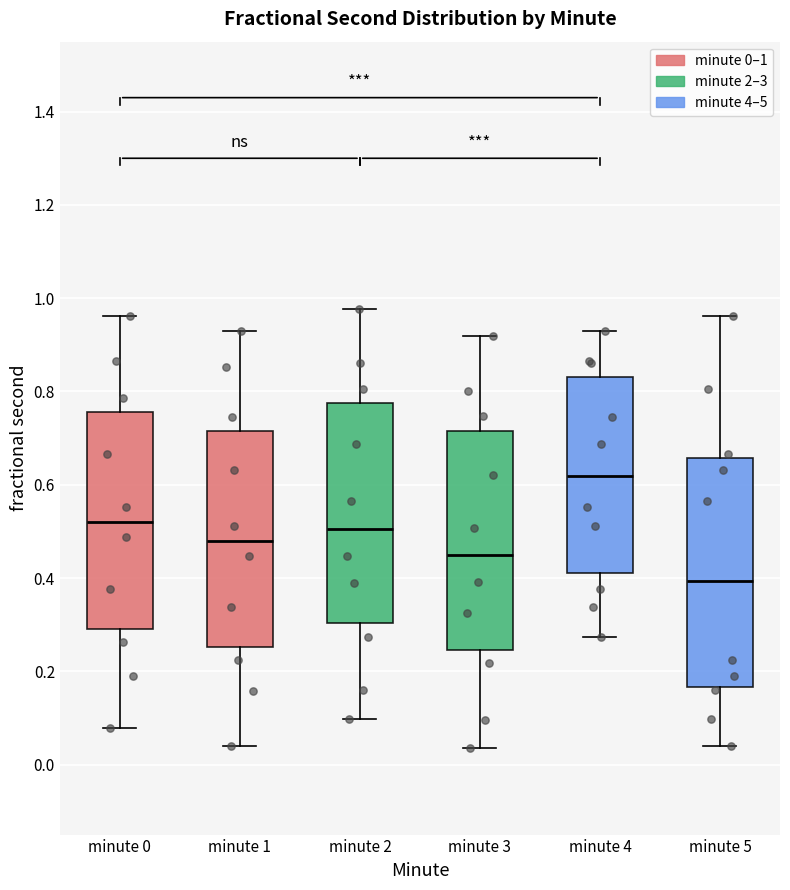

Which box's median line is the lowest?

minute 5